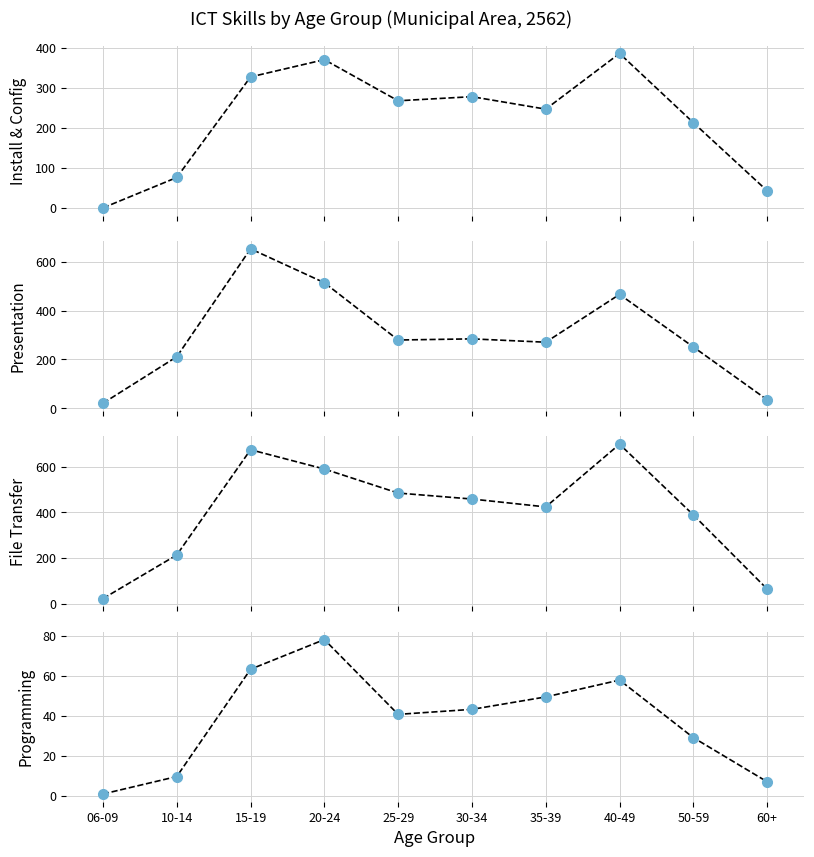

List the series in order of their peak value, lowest first.

ในเขตเทศบาล (program), ในเขตเทศบาล (install), ในเขตเทศบาล (present), ในเขตเทศบาล (transfer)